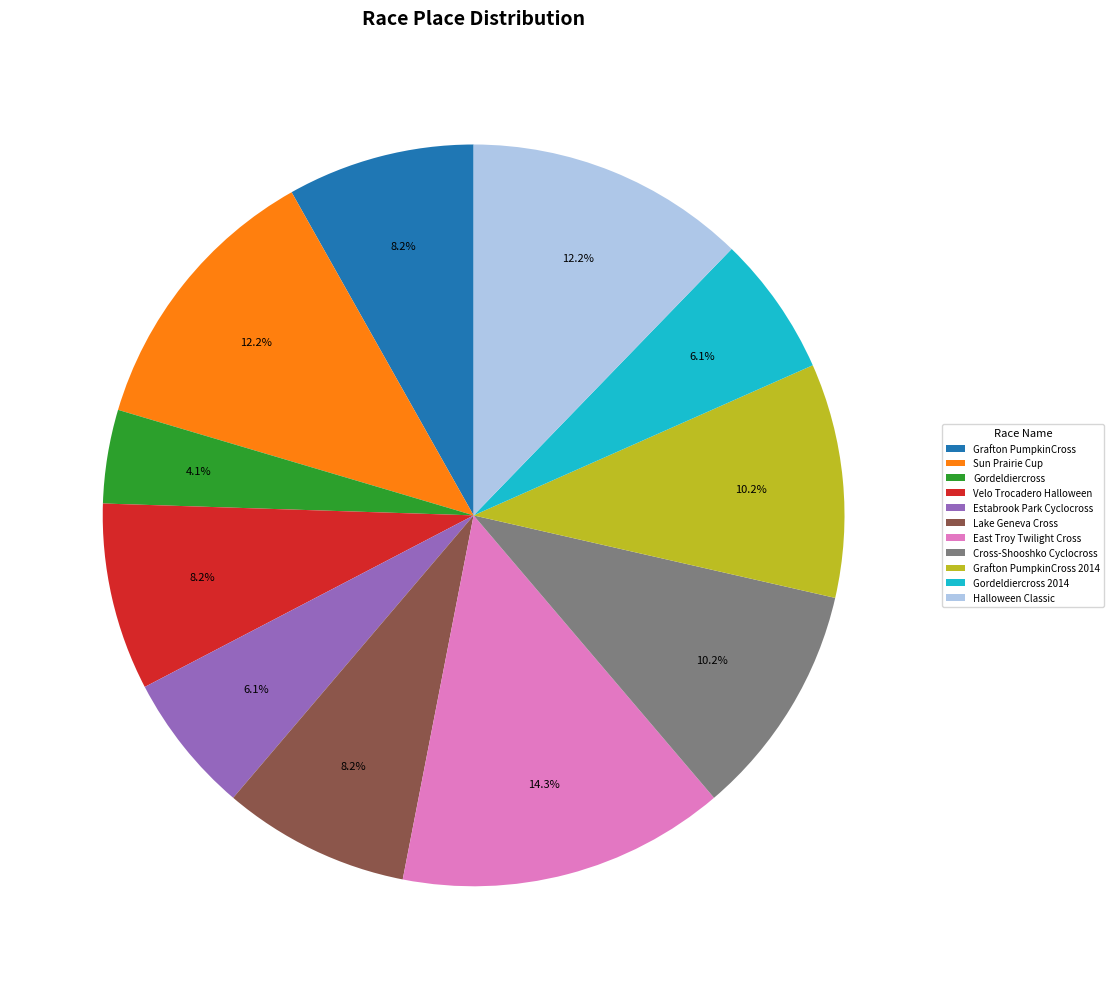

The Sun Prairie Cup slice represents 4% of the pie. True or false?

False